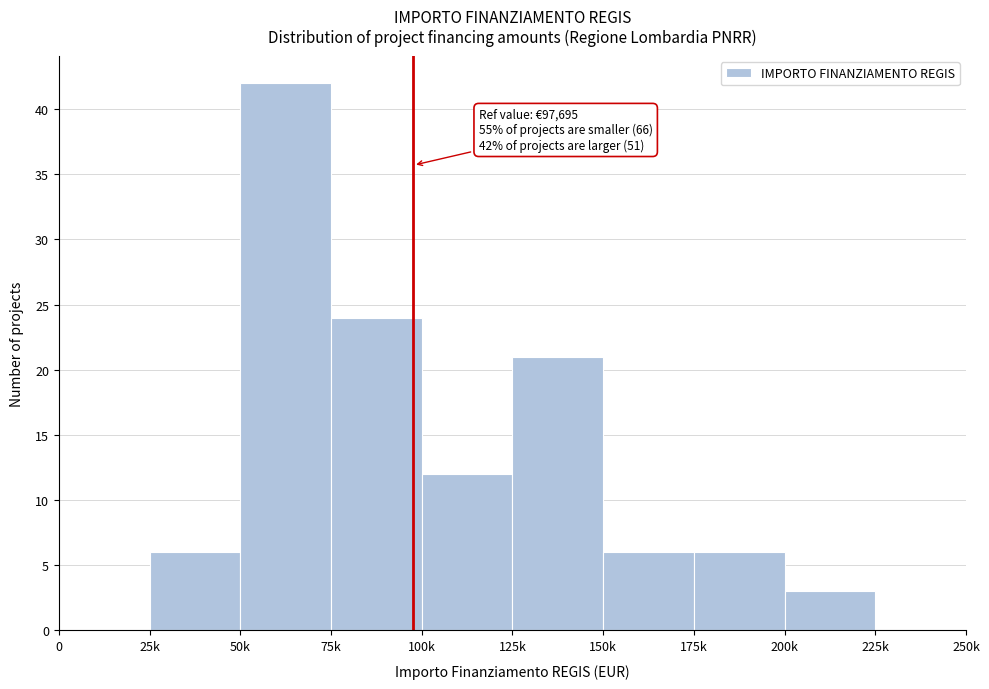

Reading left to right, what are all the values shown in this chart?

0=0	25k=6	50k=42	75k=24	100k=12	125k=21	150k=6	175k=6	200k=3	225k=0